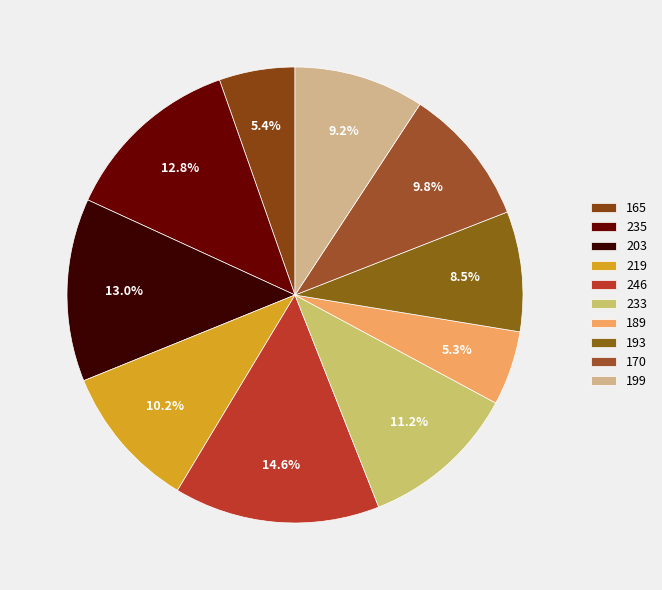

Do 219 and 165 together represent more than half of the pie?

No